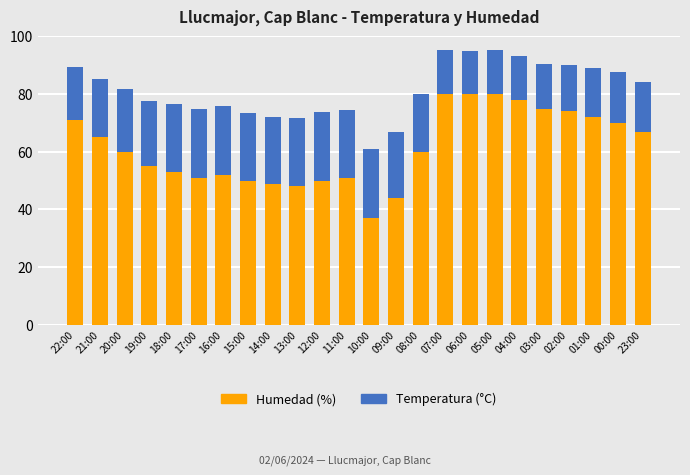

Count the number of data series in this chart.

2